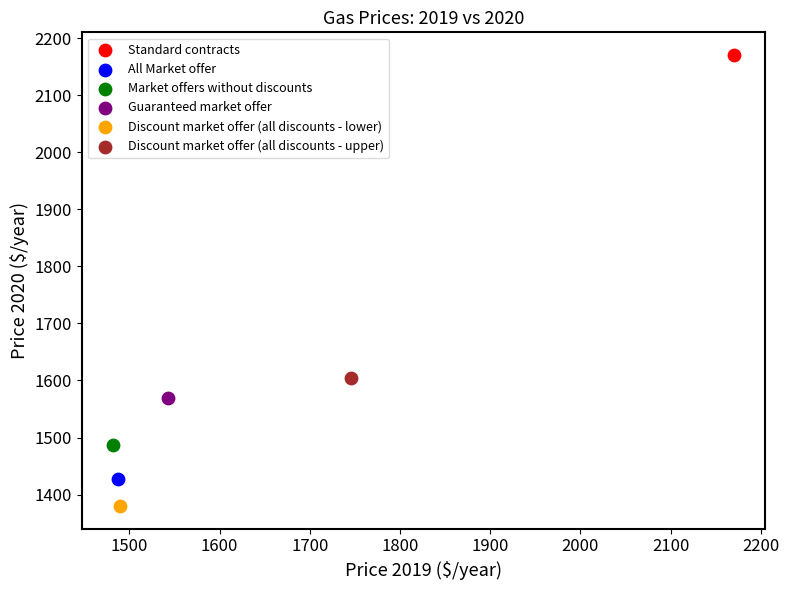

Which series contains the highest Y value?

Standard contracts